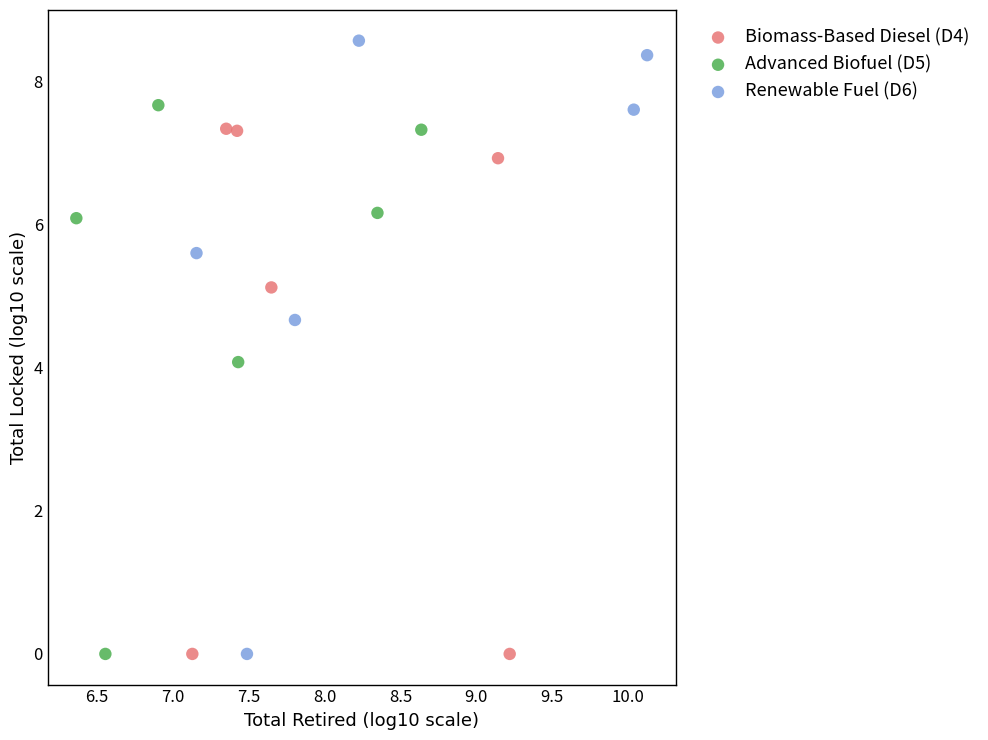

Which series reaches the maximum Y coordinate?

Renewable Fuel (D6)